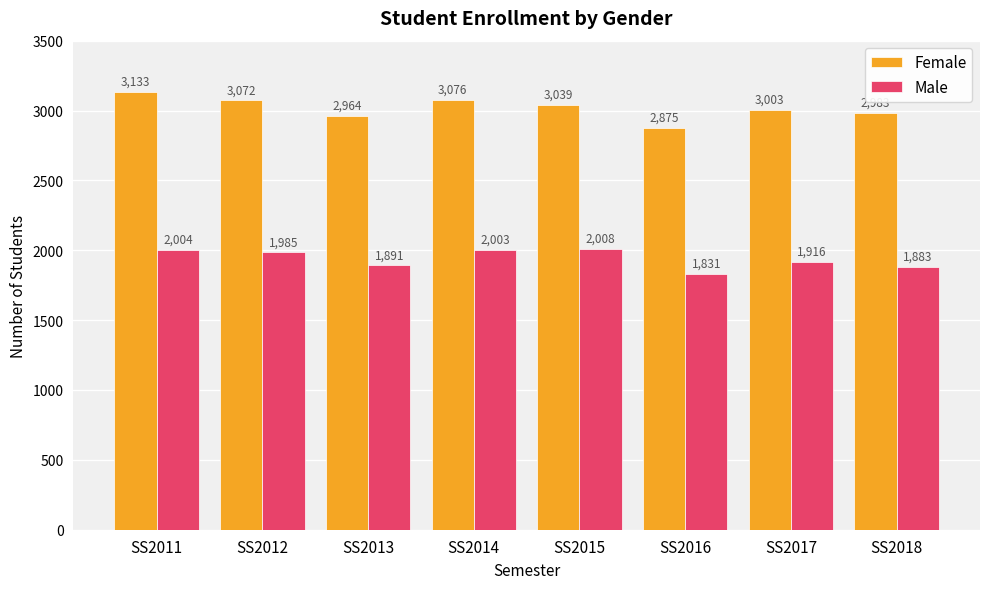

What are all the series names shown in the legend?

Female, Male